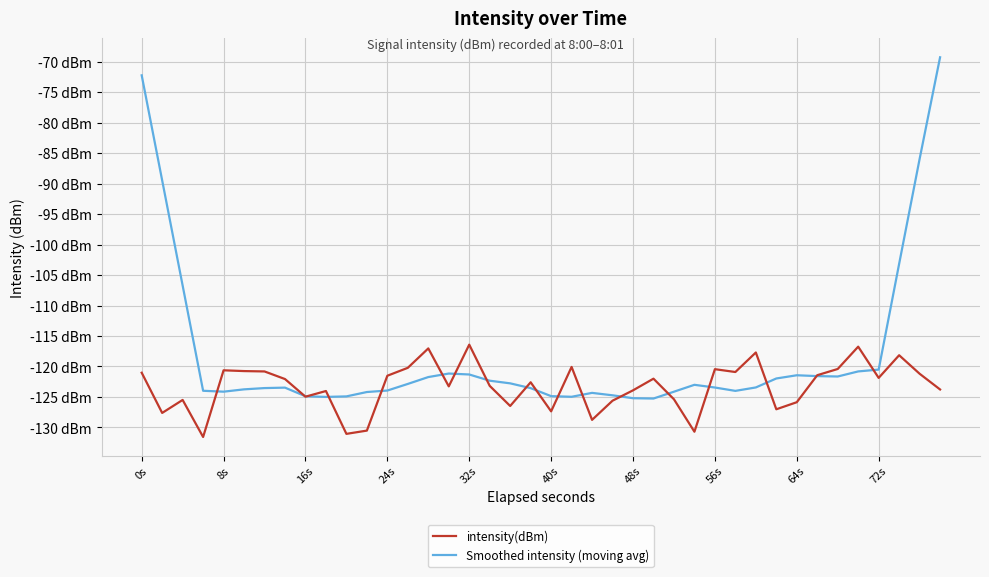

After their last crossing, which series has the higher values: Smoothed intensity (moving avg) or intensity(dBm)?

Smoothed intensity (moving avg)